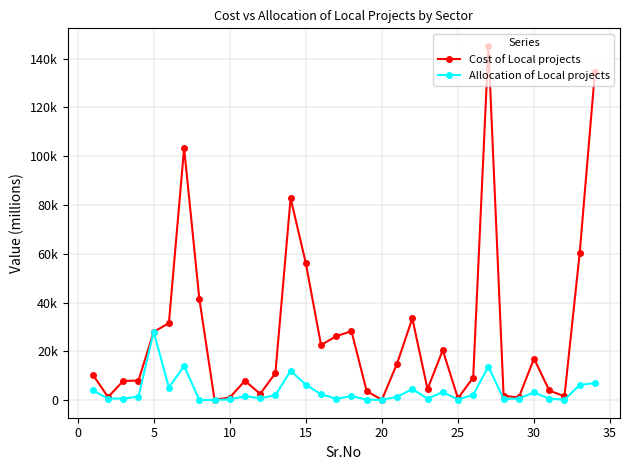

Is this an area chart (filled region under the line)?

No